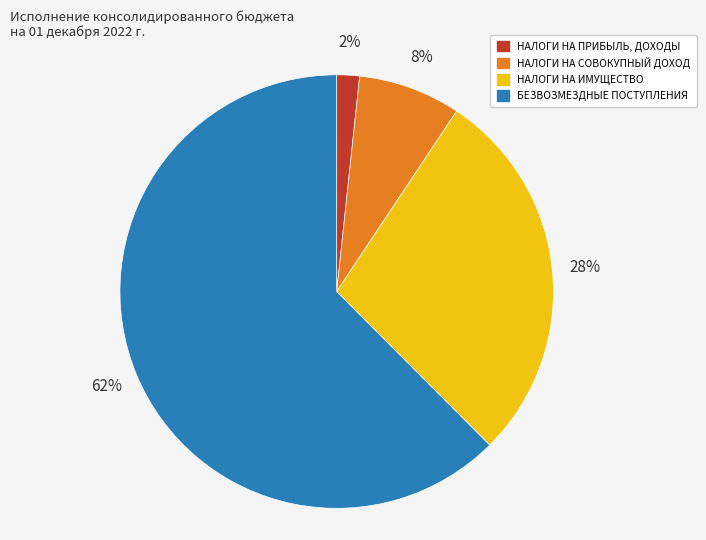

Do БЕЗВОЗМЕЗДНЫЕ ПОСТУПЛЕНИЯ and НАЛОГИ НА СОВОКУПНЫЙ ДОХОД together represent more than half of the pie?

Yes